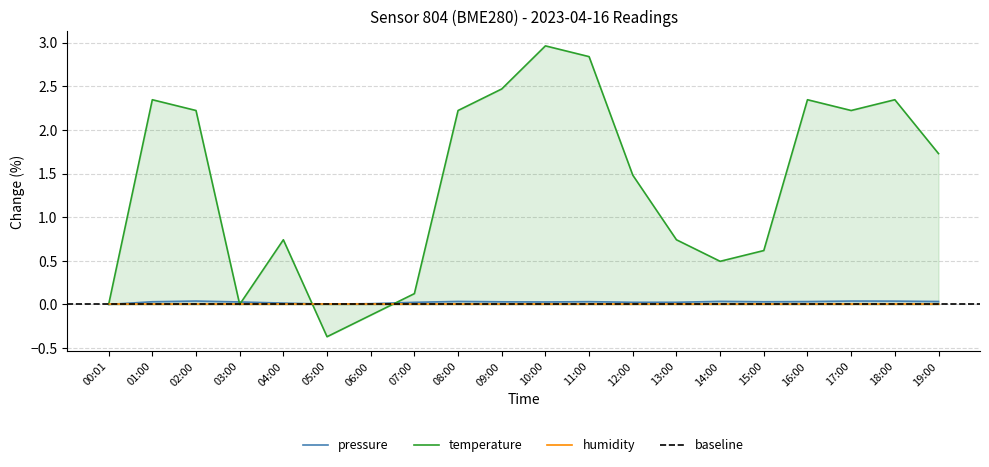

Is it true that temperature equals -0.1 at 05:00?

False